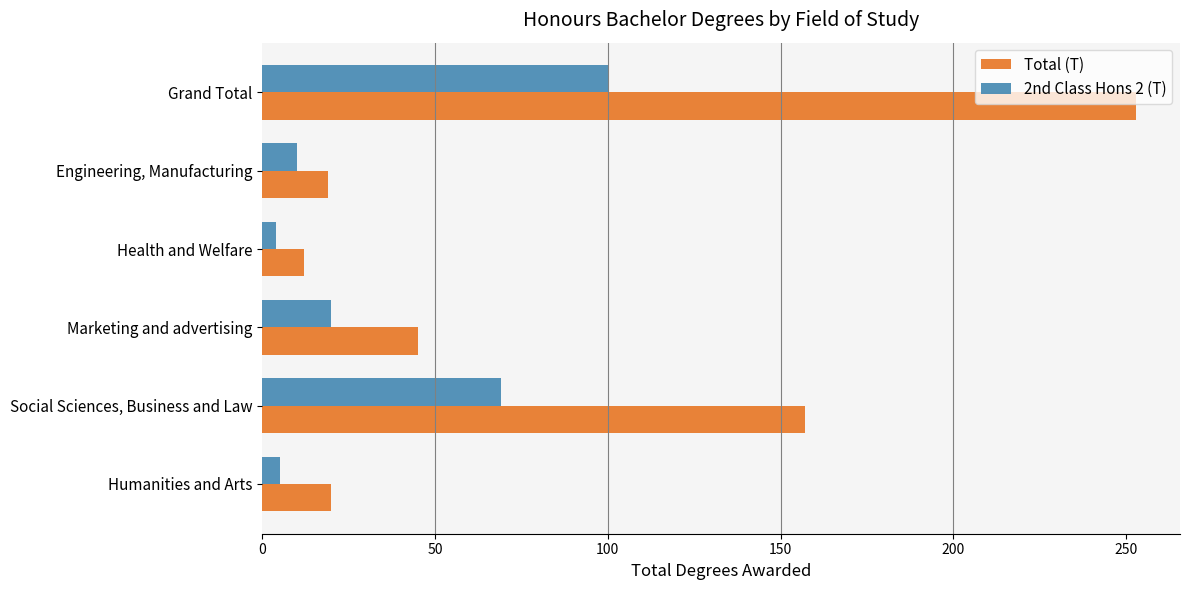

List the labels in order of Total (T) value, largest first.

Grand Total, Social Sciences, Business and Law, Marketing and advertising, Humanities and Arts, Engineering, Manufacturing, Health and Welfare